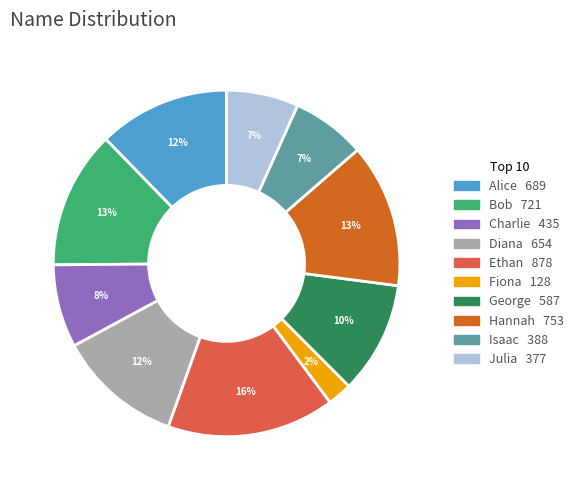

To the nearest percent, what is the difference between the Charlie and Ethan slice percentages?

8%